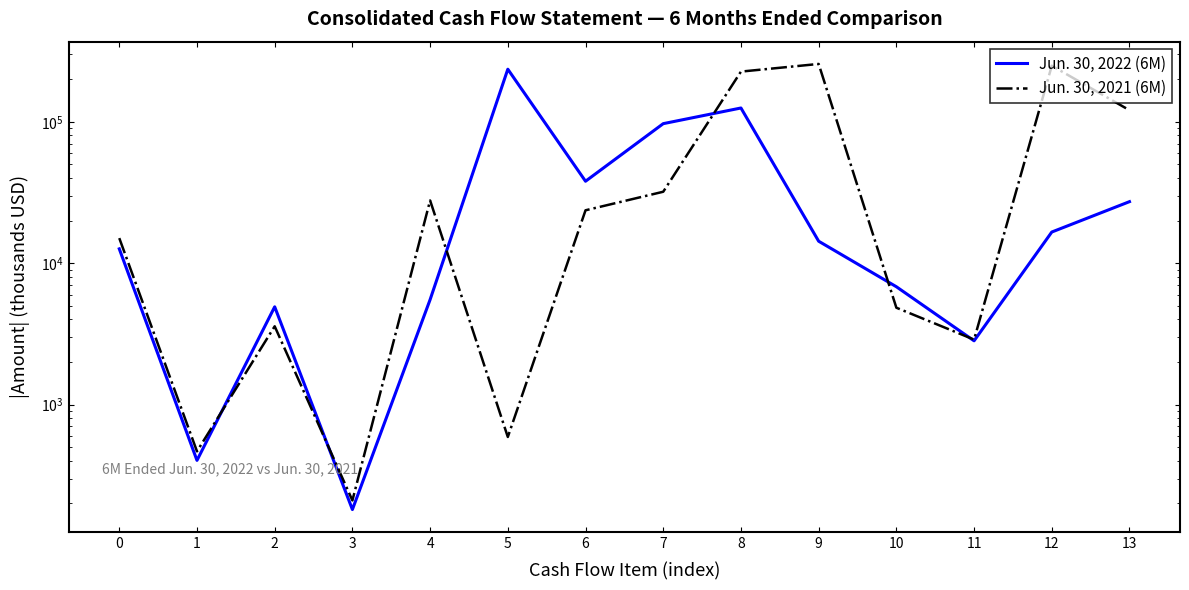

How many intersections are there between Jun. 30, 2022 (6M) and Jun. 30, 2021 (6M)?

6